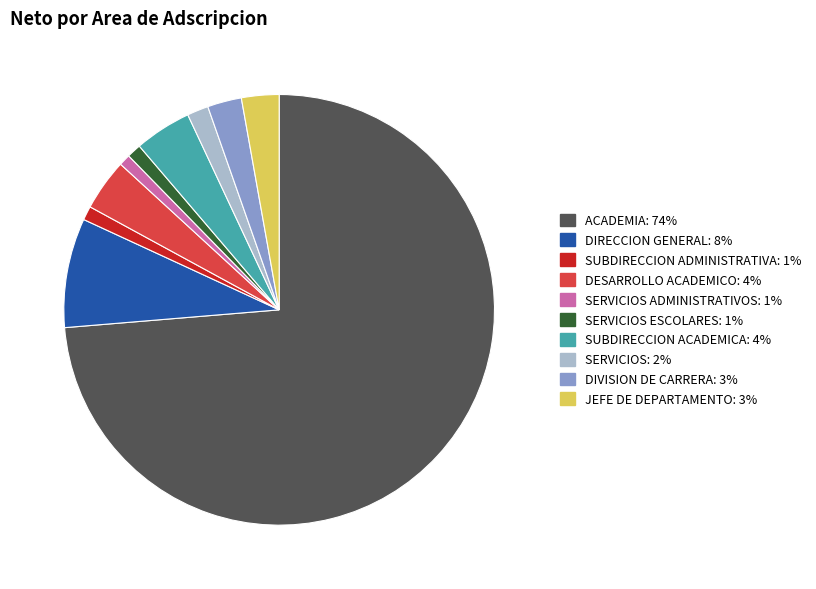

Count the number of slices in the pie.

10